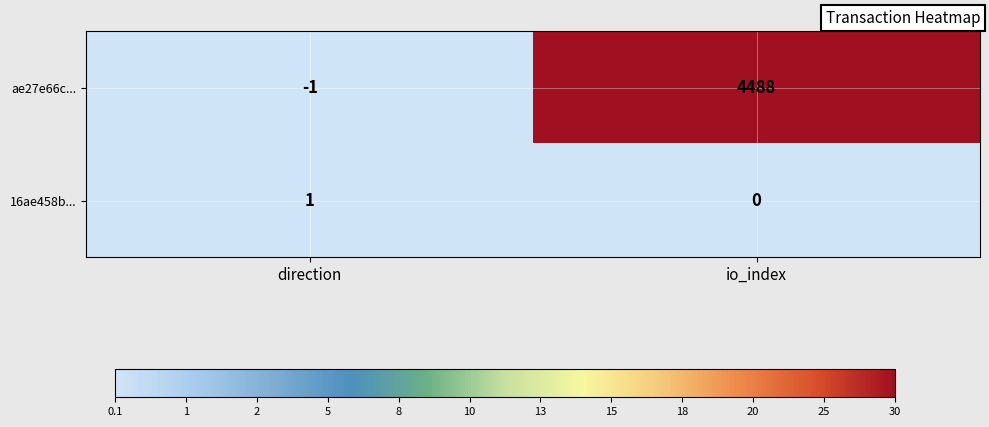

Which series has the largest total across all categories?

ae27e66c...